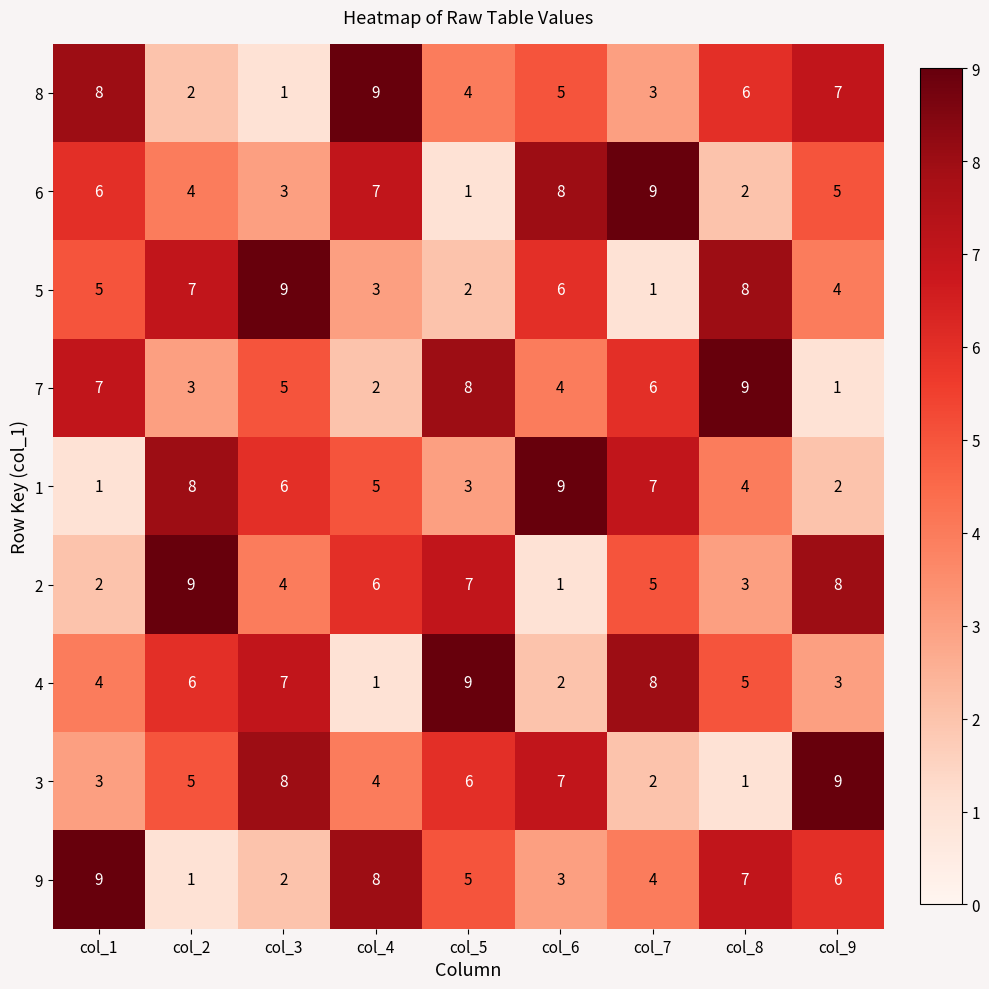

What is the average value of the 1 series?

5